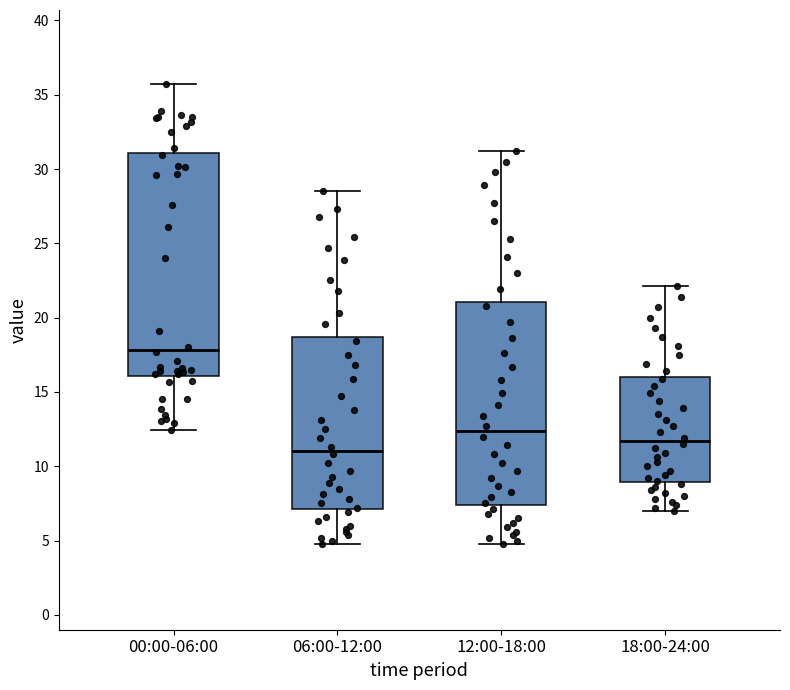

Where is the lower edge of the box for 18:00-24:00 on the y-axis? The values are not printed on the chart, so give them approximately, as read against the axis.

9.0